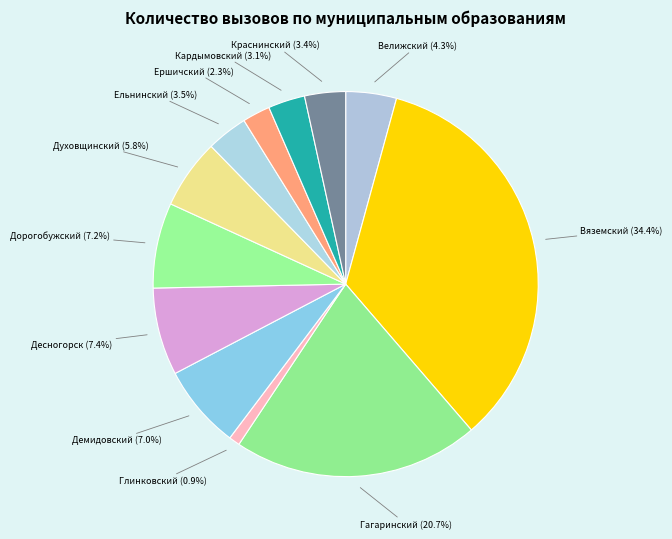

To the nearest percent, what is the difference between the Дорогобужский and Велижский slice percentages?

3%